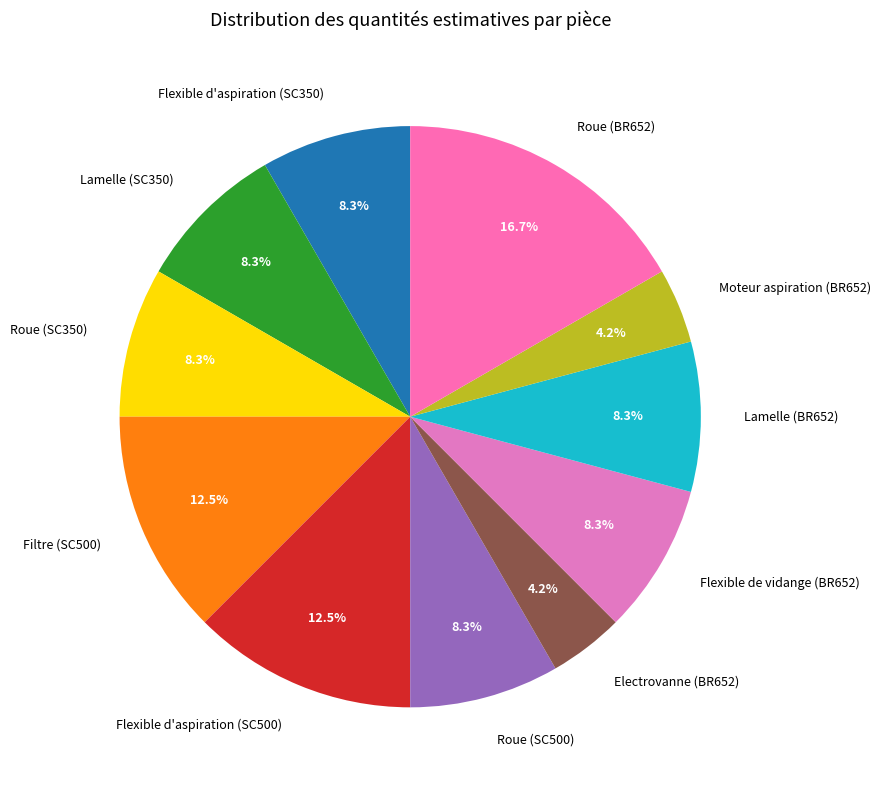

Which slice is the largest?

Roue (BR652)